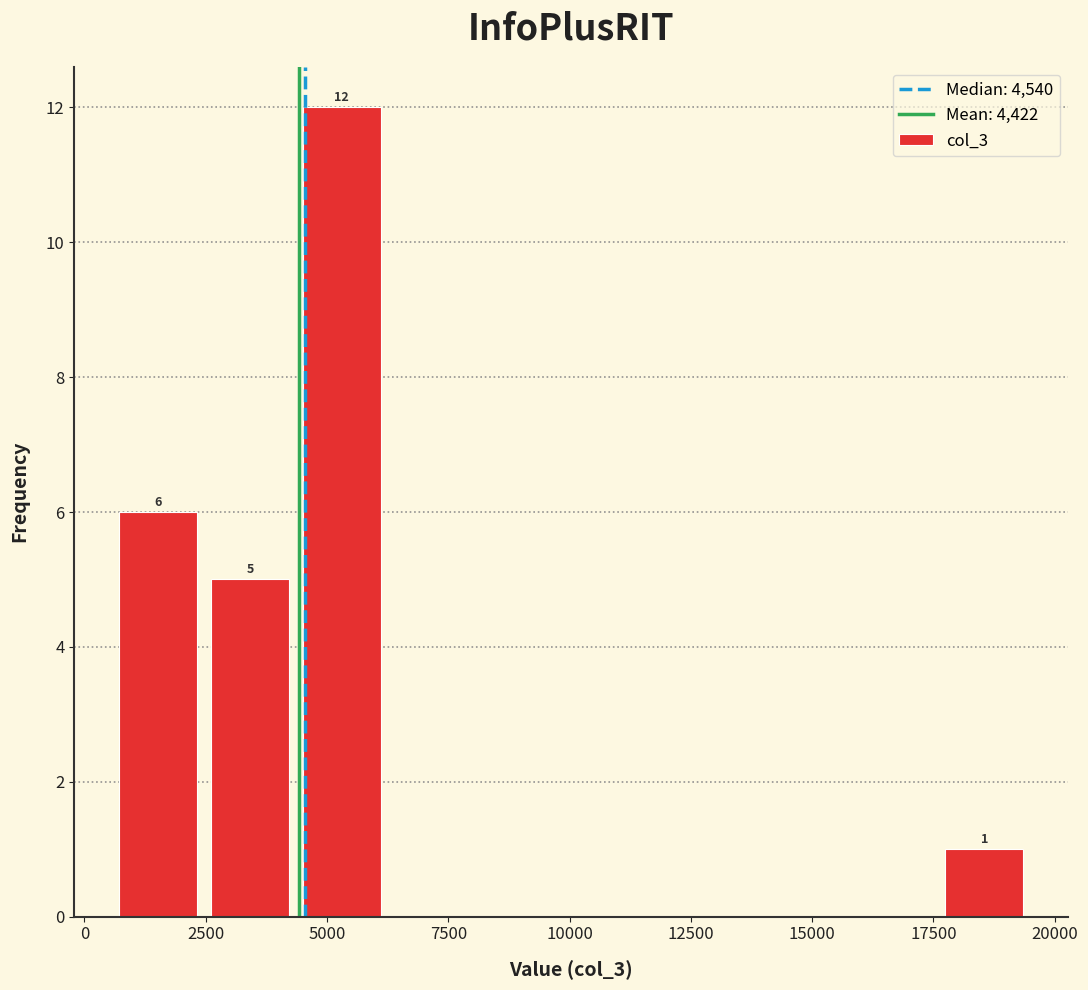

Around what value on the x-axis is the tallest bar? Give the approximate position of its centre, as read against the axis.

5500